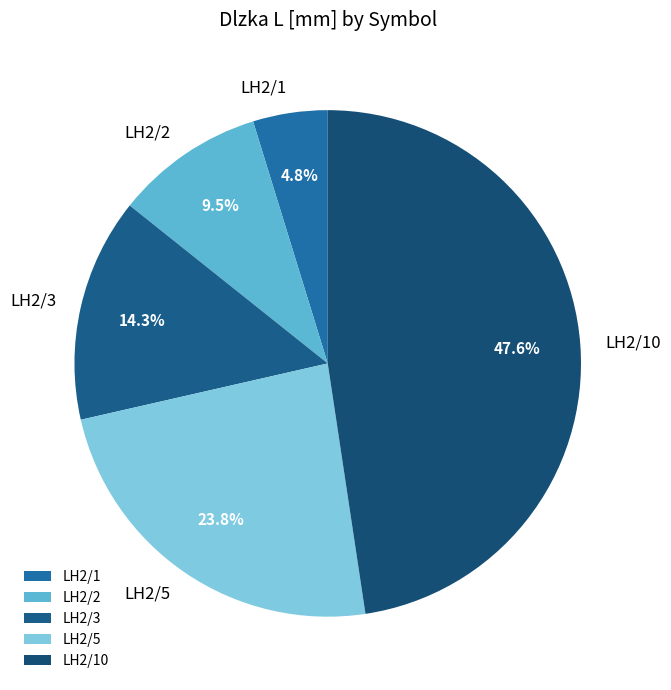

Combined, what portion of the pie is LH2/3 and LH2/5?

38.1%